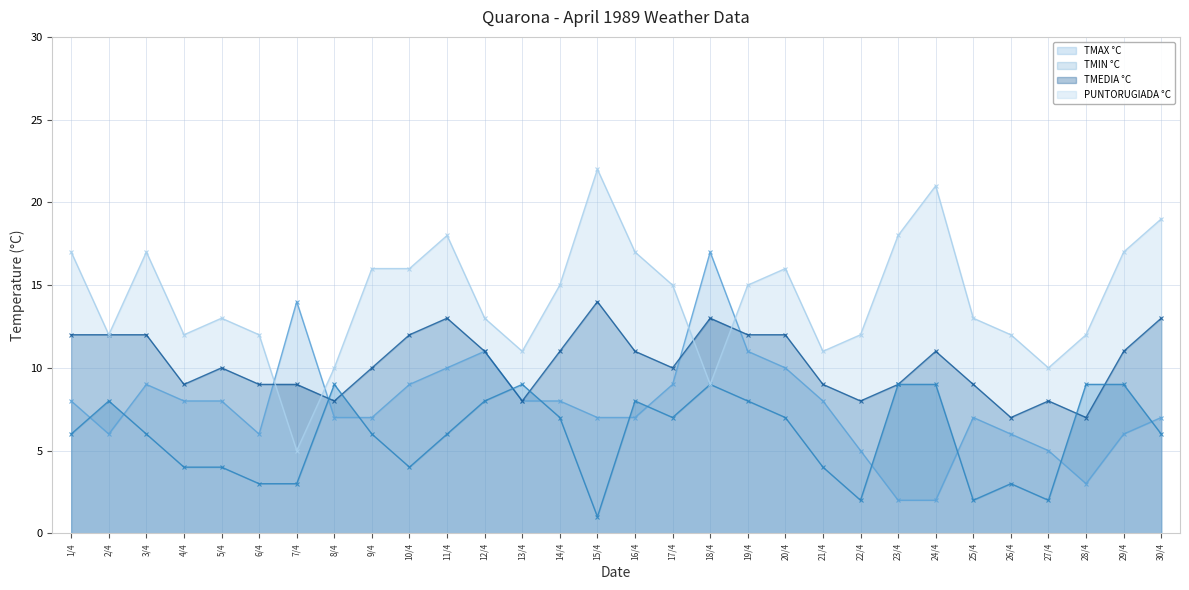

True or false: TMAX °C and TMEDIA °C intersect in this chart.

True